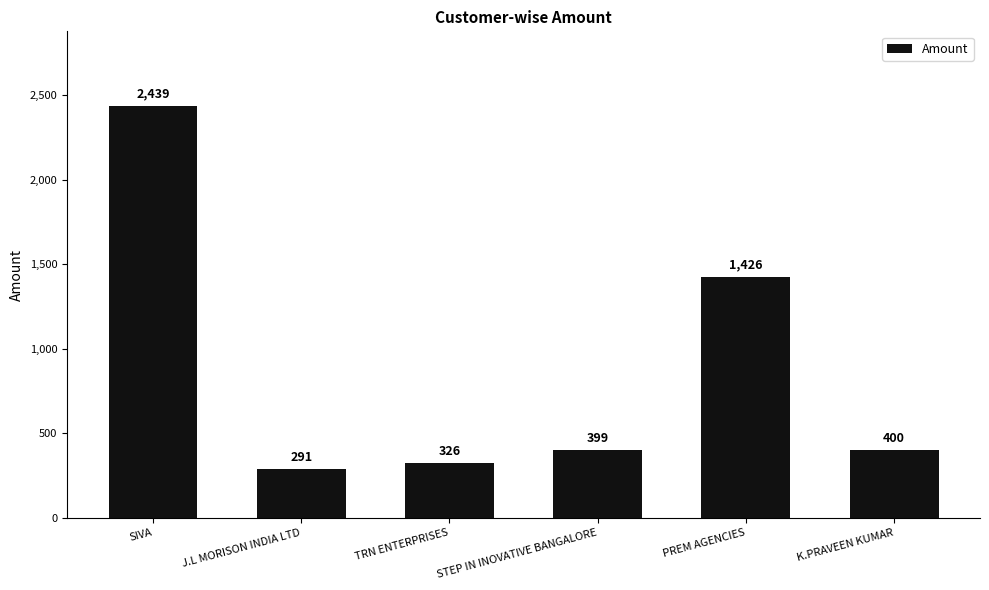

What position from the left is SIVA?

1